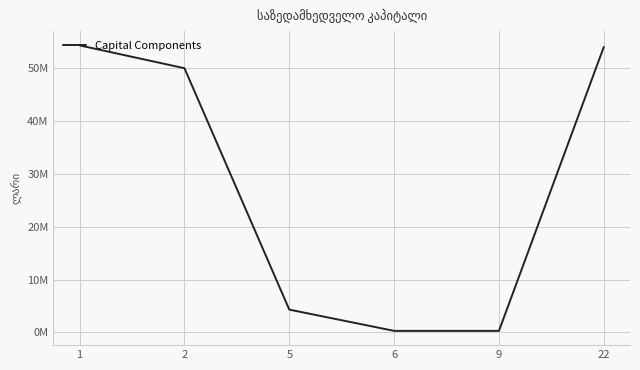

What is the minimum value shown in the chart?

301576